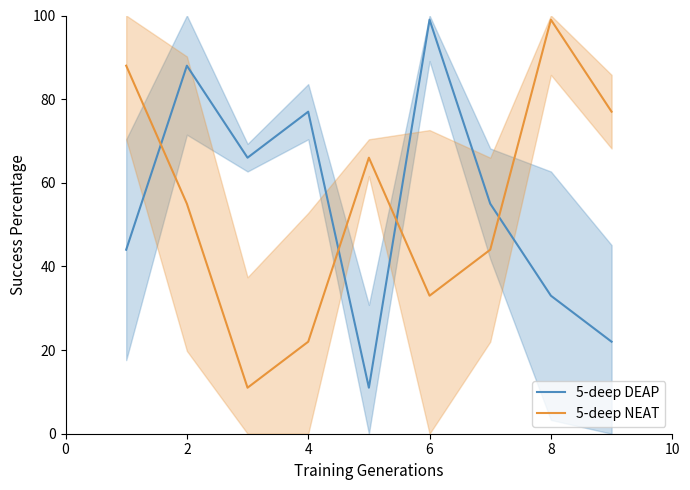

How many lines are shown in the chart?

2